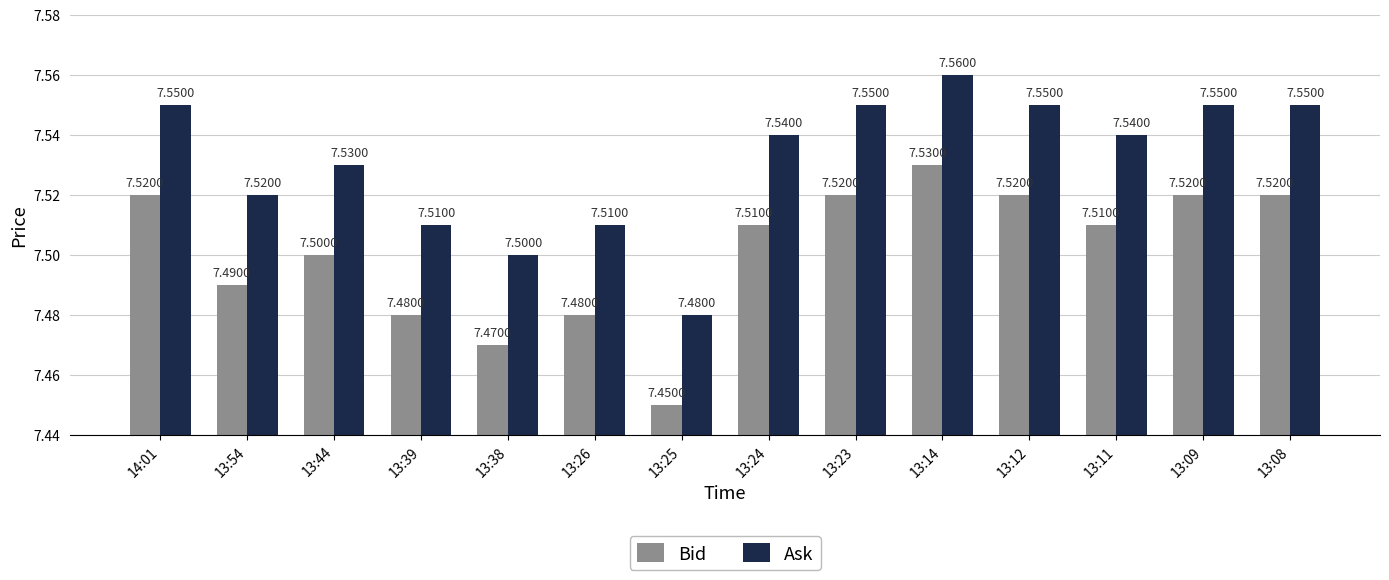

At which category is the sum across all series the highest?

13:14